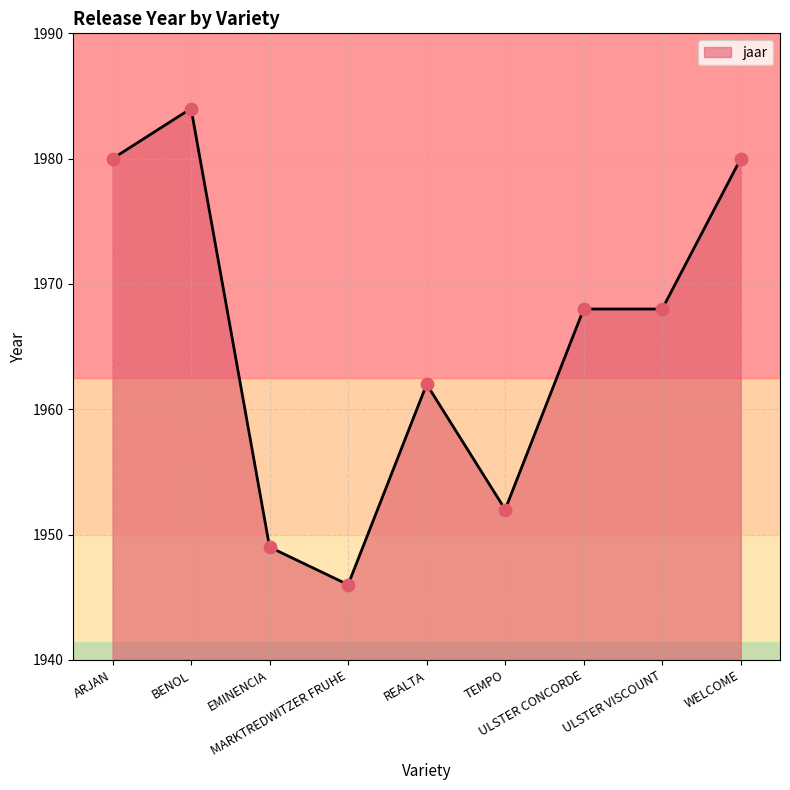

What is the change in value from ARJAN to REALTA?

-18